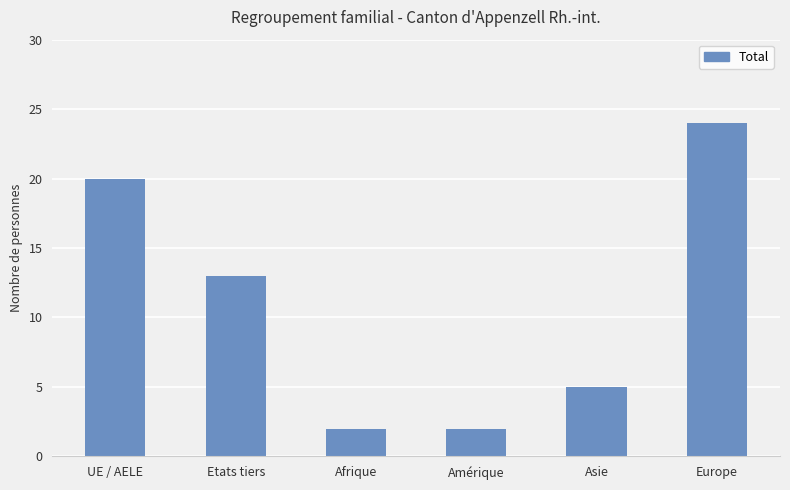

Is it true that the value at Afrique is 2?

True